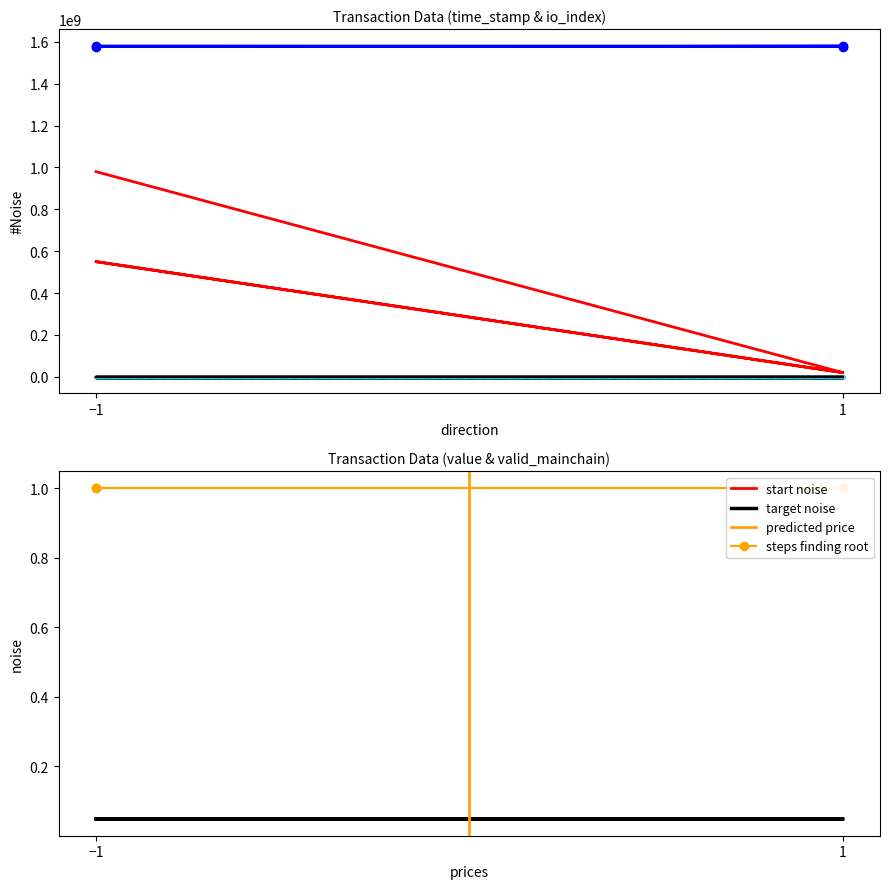

What is the total value across all series at -1?

2562002181.0